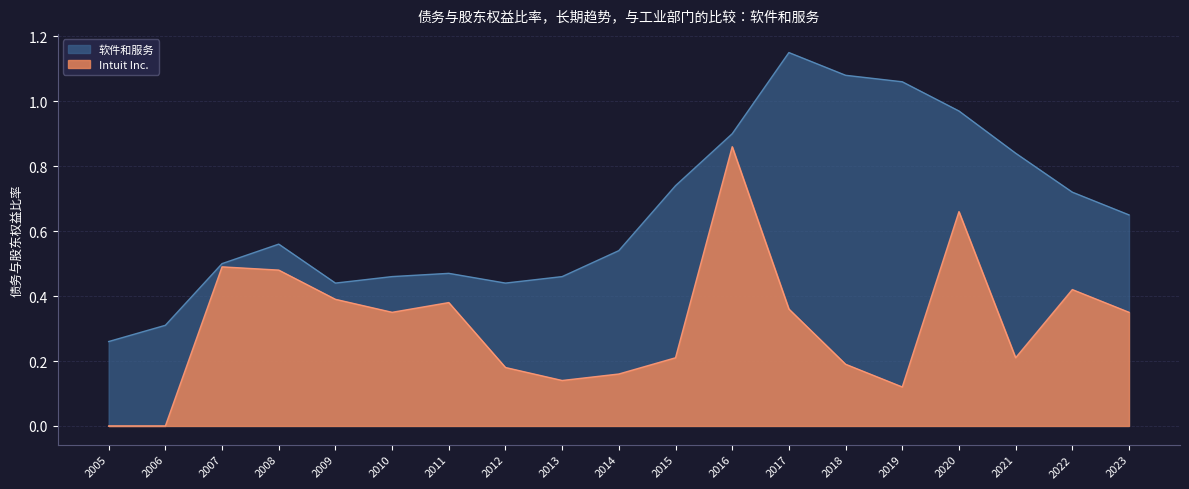

How many distinct data groups are displayed?

2